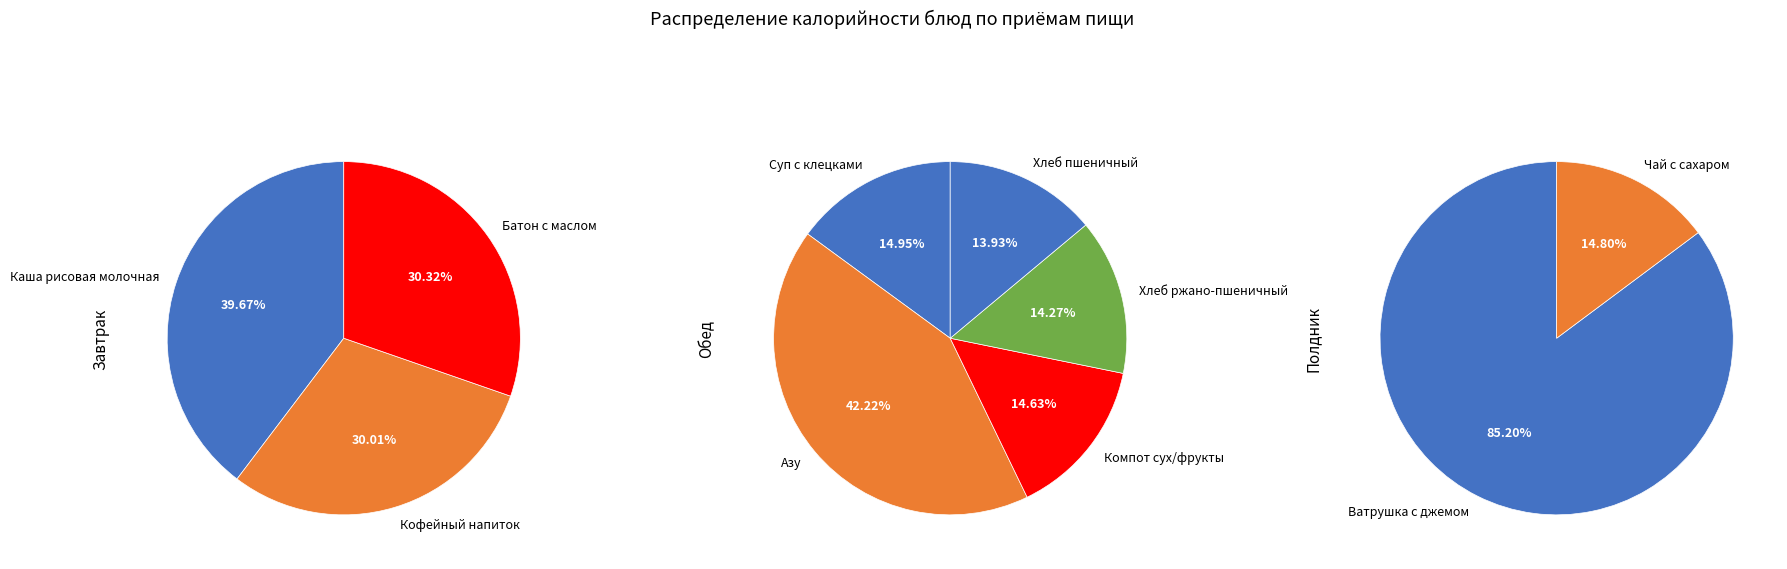

Count the number of slices in the pie.

10